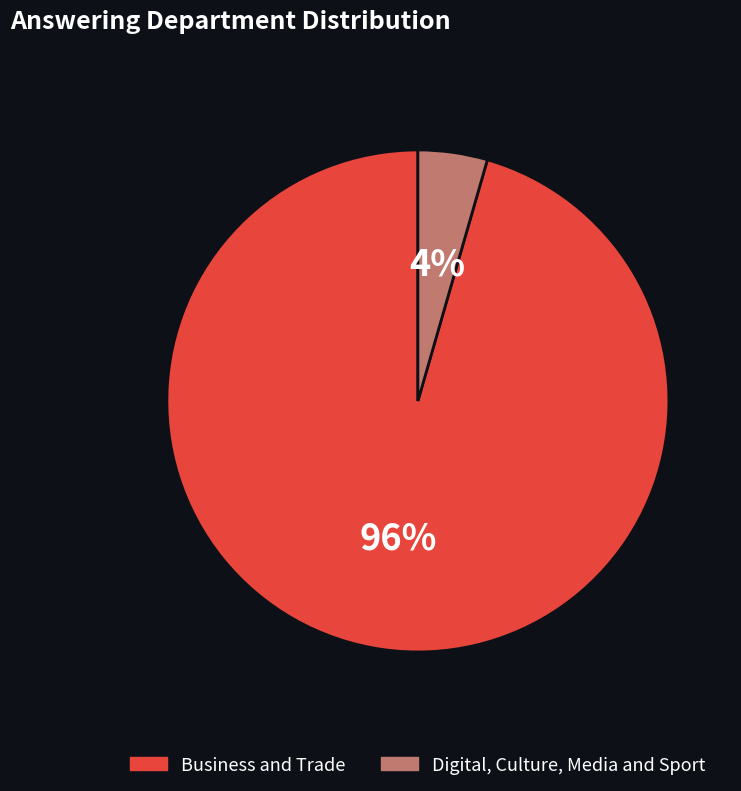

The Business and Trade slice represents 85% of the pie. True or false?

False